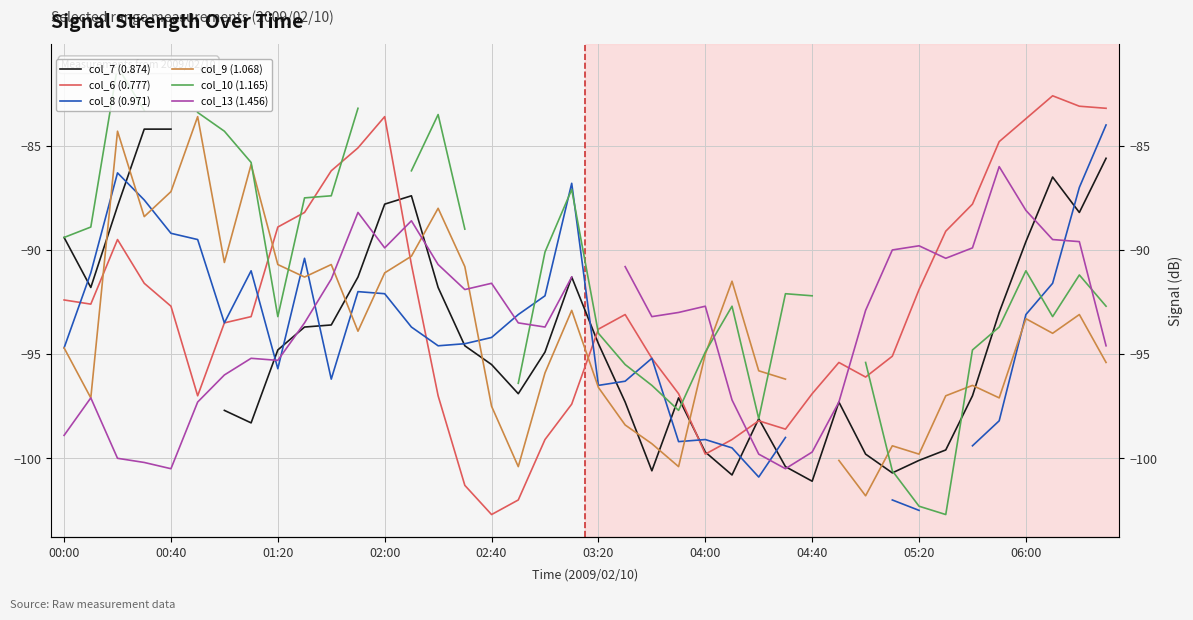

Which series has the largest total across all categories?

col_6 (0.777)